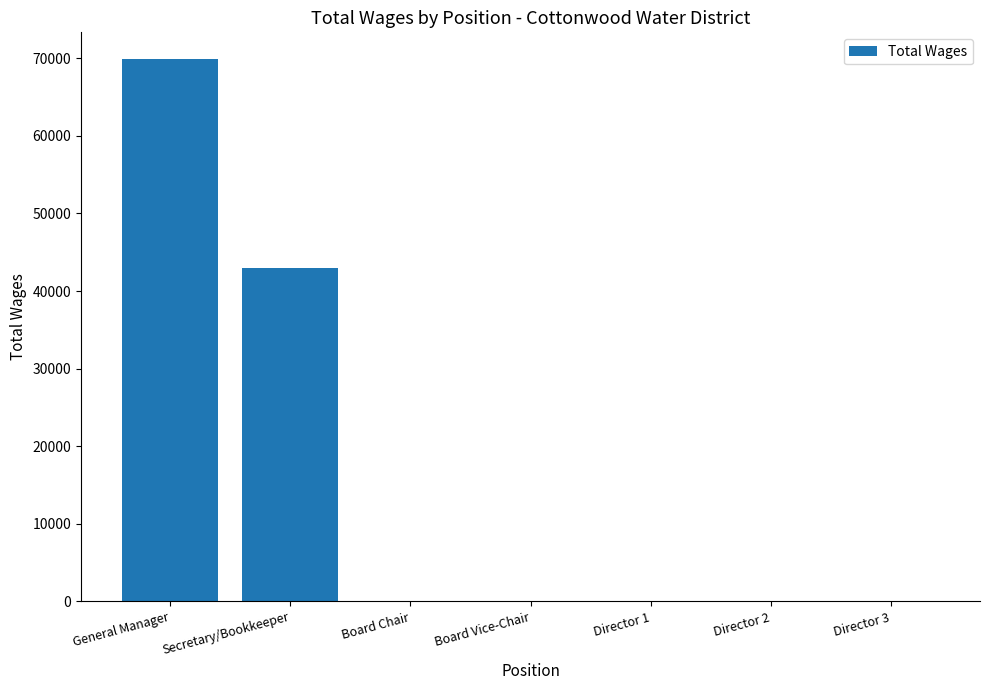

What is the change in value from General Manager to Director 1?

-69860